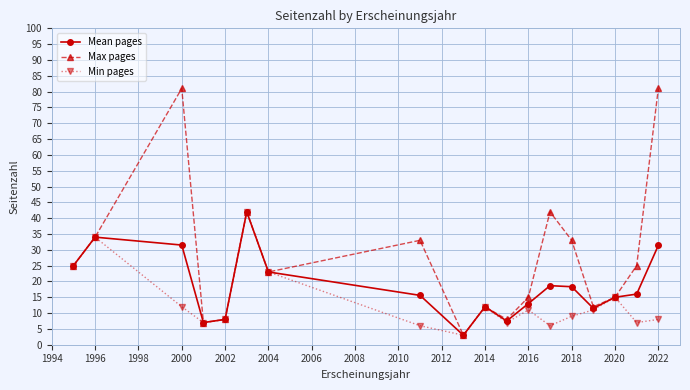

Rank the series by their average value, from lowest to highest.

Min pages, Mean pages, Max pages